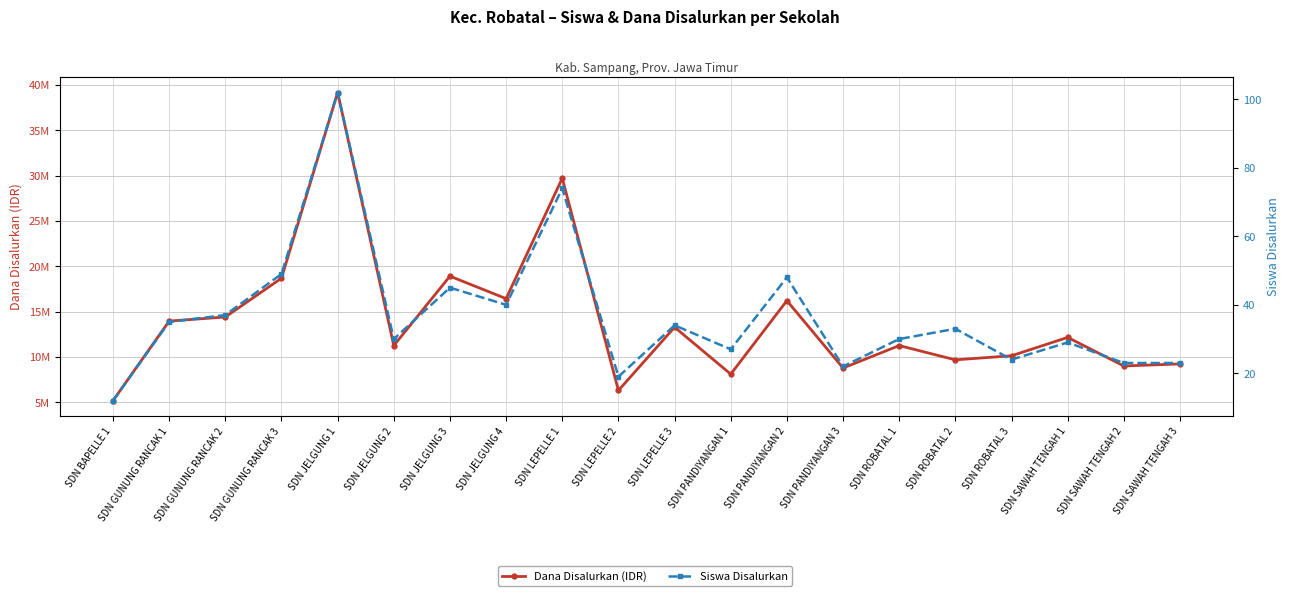

What is the average value of the Siswa Disalurkan series?

37